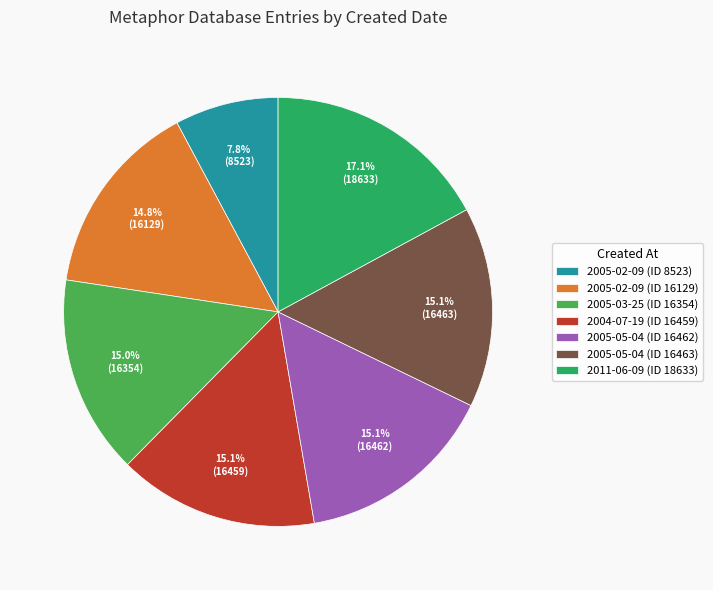

Which has a higher value, 2005-05-04 (ID 16463) or 2005-02-09 (ID 8523)?

2005-05-04 (ID 16463)